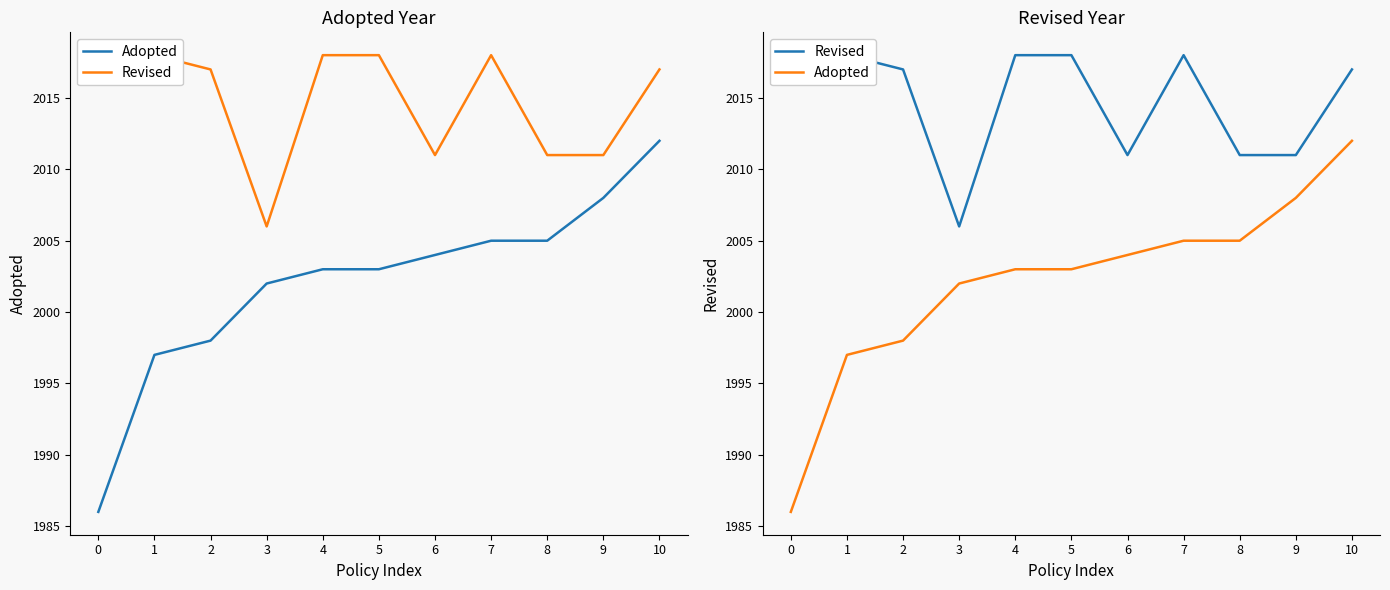

What is the average value of the Adopted series?

2002